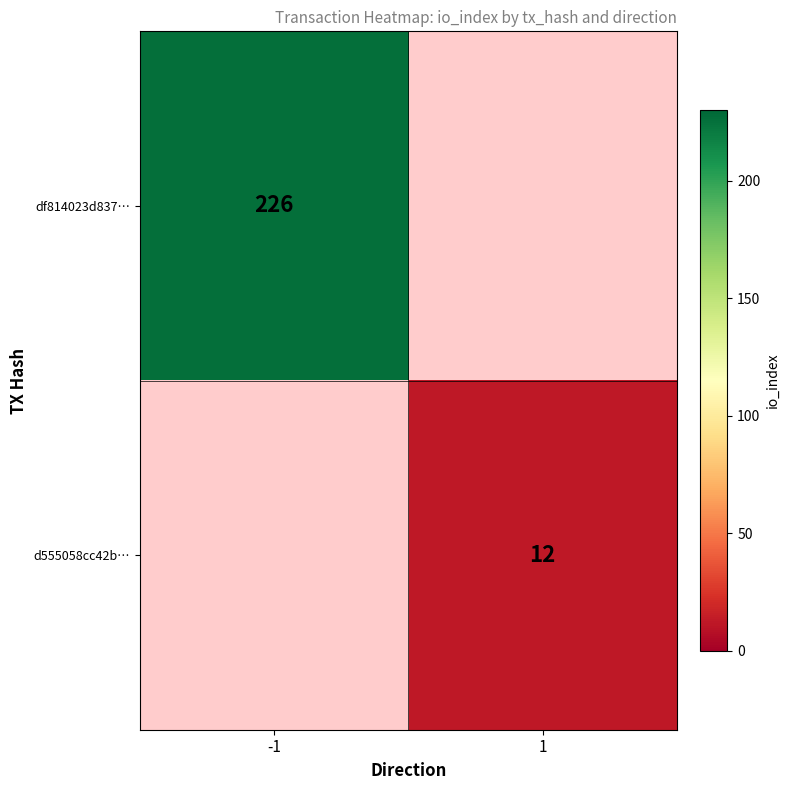

The df814023d837… series shows 295 at -1. True or false?

False